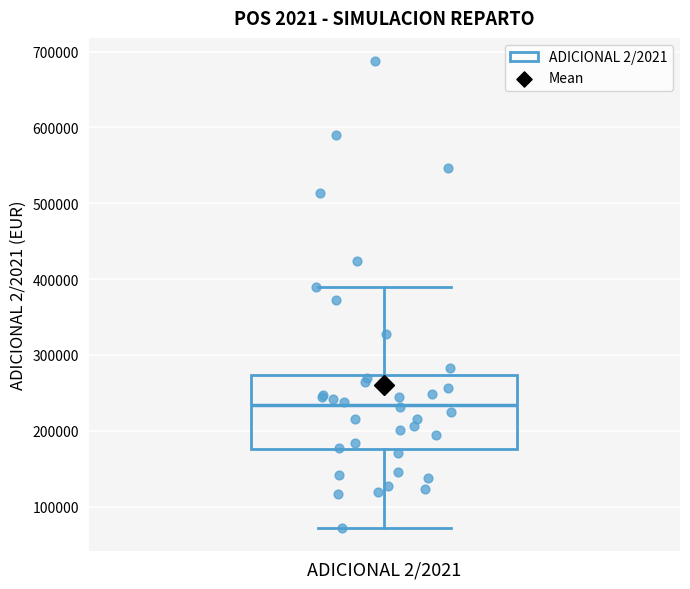

Transcribe this box plot: give where the median line is, the range the box spans, and where the two whiskers end, as read against the y-axis. The values are not printed on the chart, so give them approximately, as read against the axis.

median 230000, box 180000 to 270000, whiskers 70000 to 390000